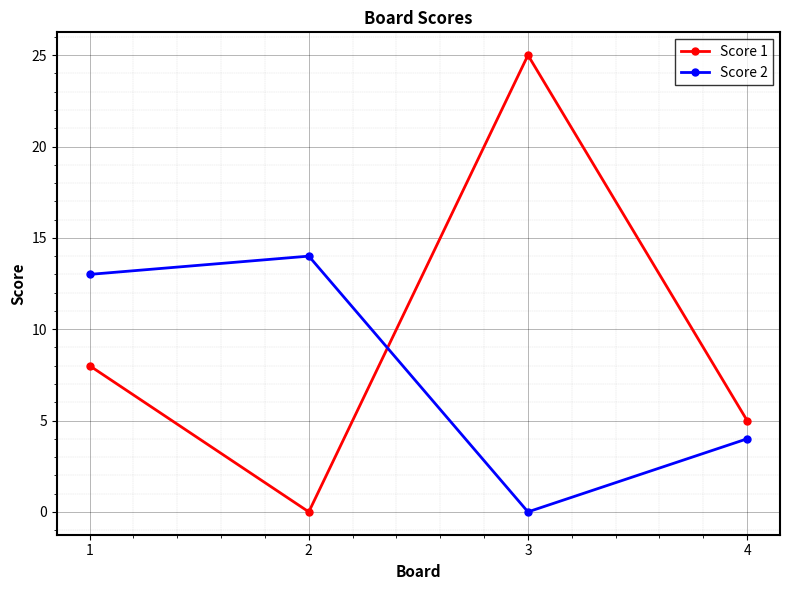

Where do Score 2 and Score 1 first cross each other?

2 and 3